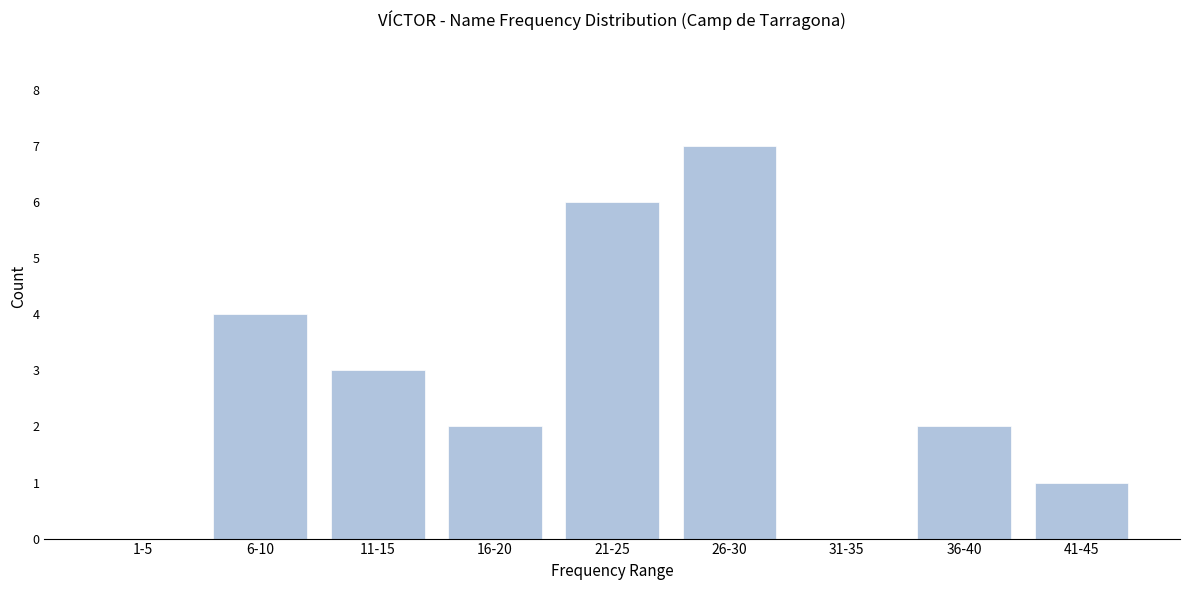

Reading right to left, transcribe all the data shown in this chart.

41-45=1	36-40=2	31-35=0	26-30=7	21-25=6	16-20=2	11-15=3	6-10=4	1-5=0